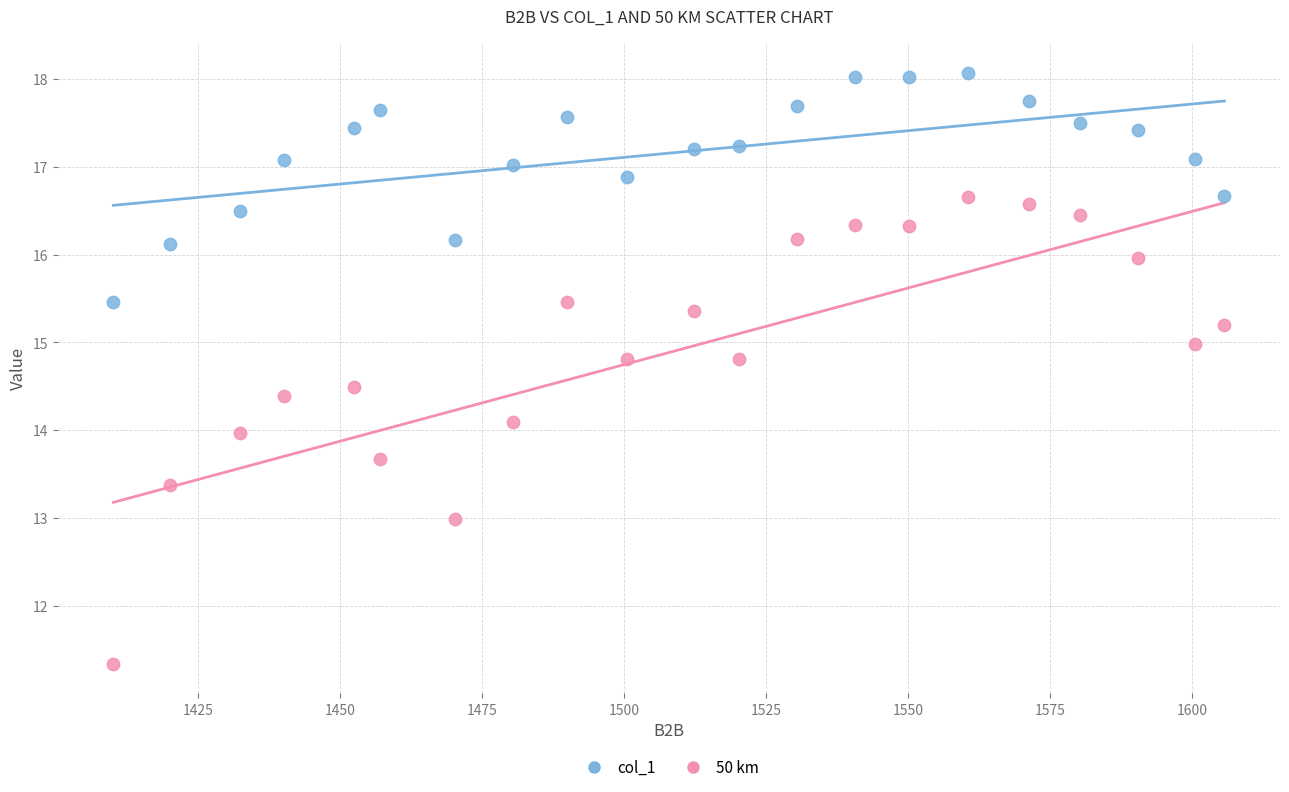

Which series has the widest spread of Y values?

50 km